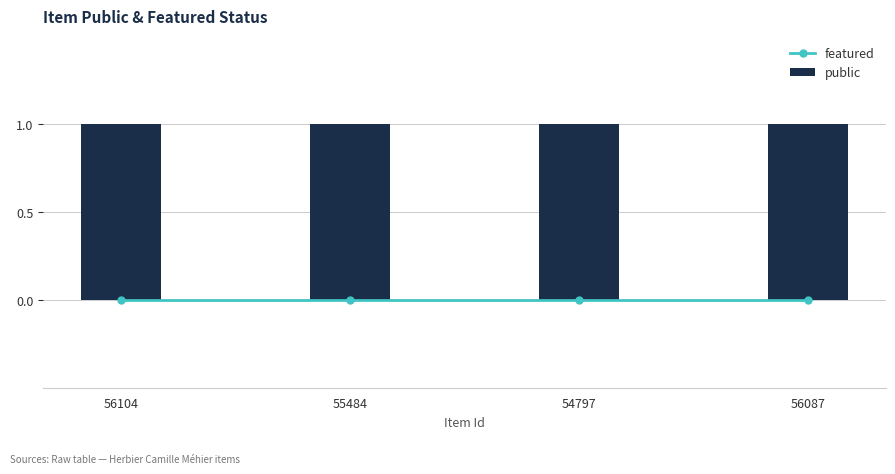

At which category is the sum across all series the highest?

56104